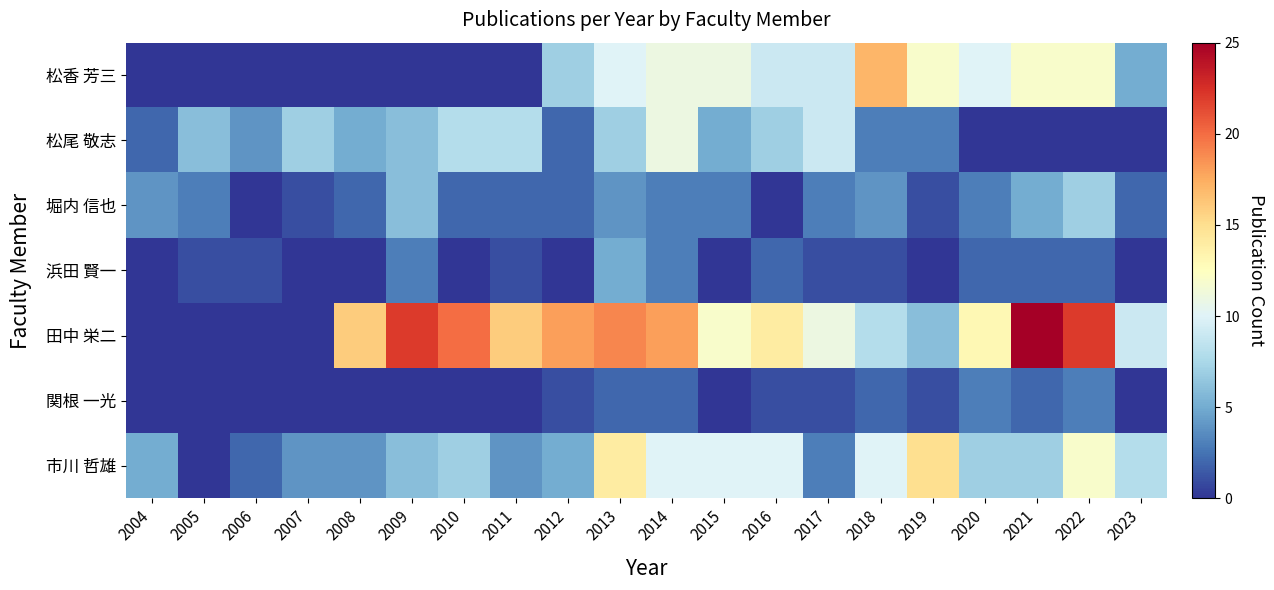

Rank the series by their maximum value, from highest to lowest.

田中 栄二, 松香 芳三, 市川 哲雄, 松尾 敬志, 堀内 信也, 浜田 賢一, 関根 一光